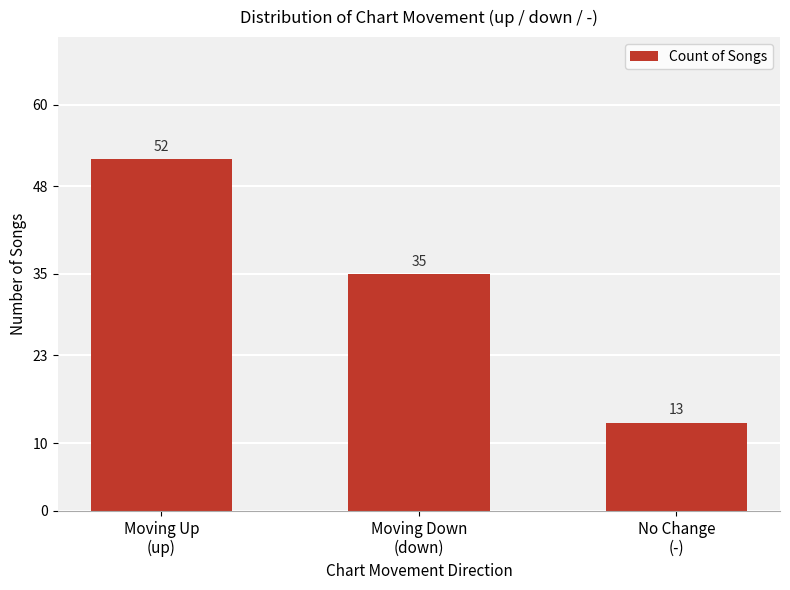

What is the smallest value displayed?

13